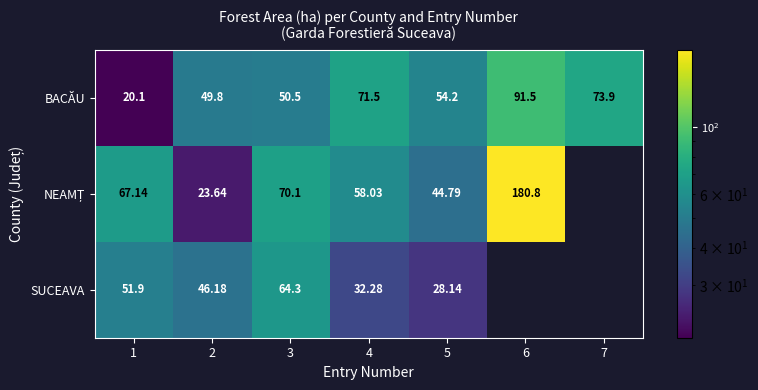

How many values in the BACĂU series exceed 54?

4